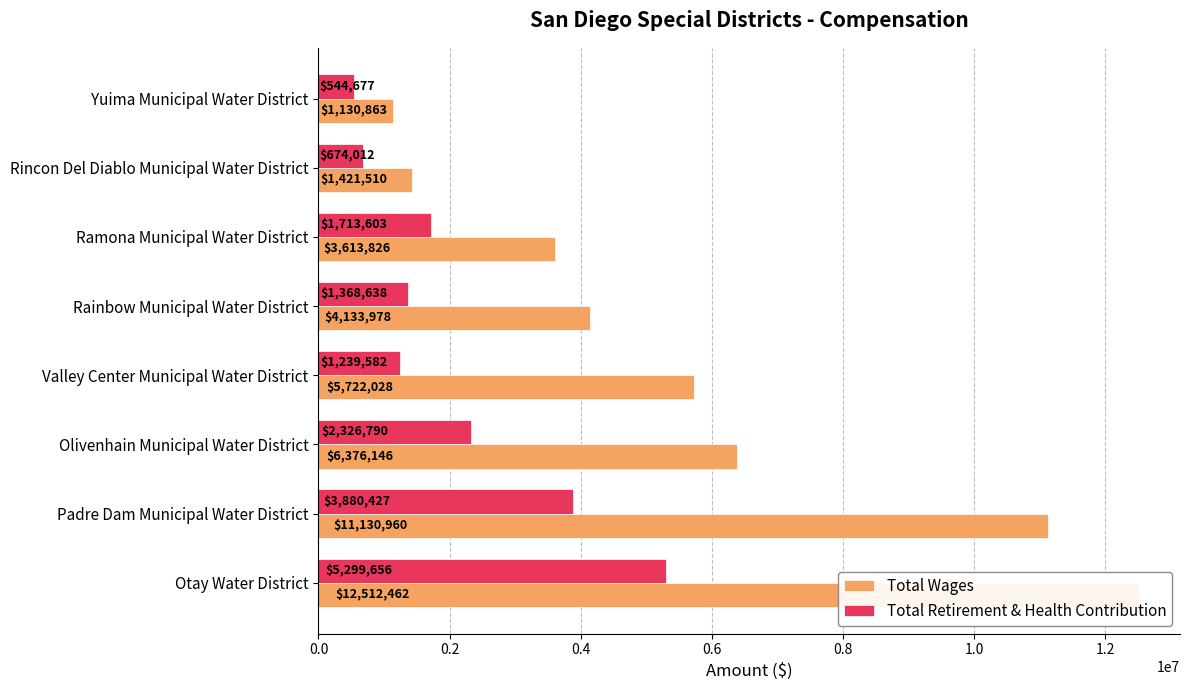

What is the difference between the Total Retirement & Health Contribution values at Padre Dam Municipal Water District and Rainbow Municipal Water District?

2511789